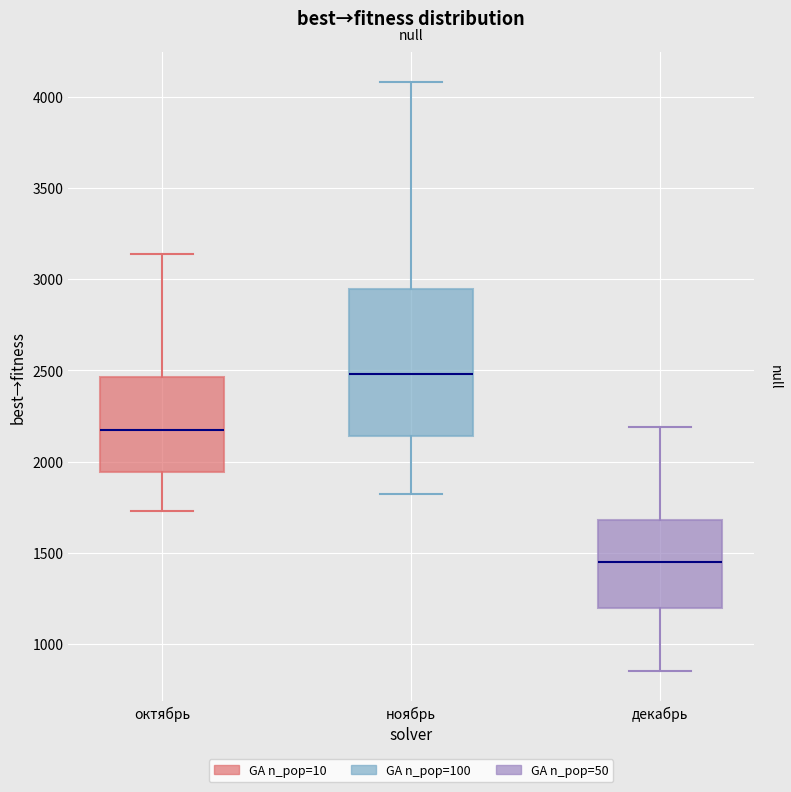

Reading left to right, read every box against the y-axis: the position of its median line, the range the box covers, and the ends of its whiskers. The values are not printed on the chart, so give them approximately, as read against the axis.

октябрь: median 2150, box 1950 to 2450, whiskers 1750 to 3150
ноябрь: median 2500, box 2150 to 2950, whiskers 1800 to 4100
декабрь: median 1450, box 1200 to 1700, whiskers 850 to 2200